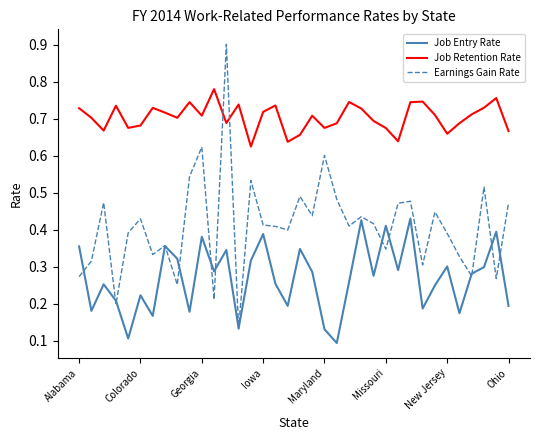

How many times do Job Retention Rate and Earnings Gain Rate cross each other?

2